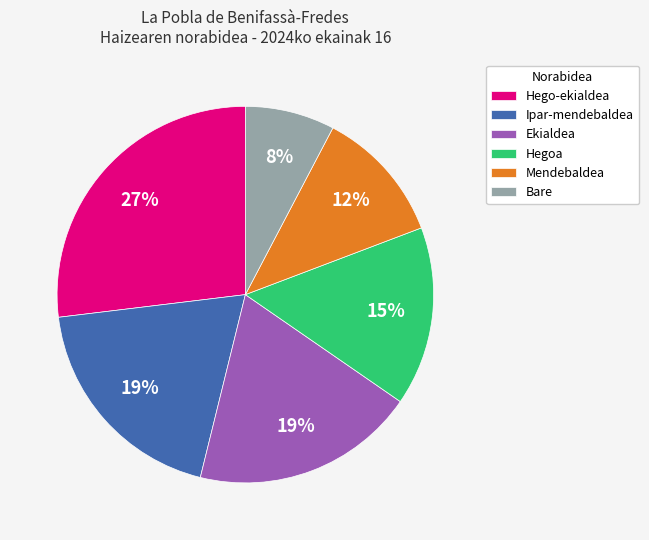

Between Ipar-mendebaldea and Hegoa, which is larger?

Ipar-mendebaldea